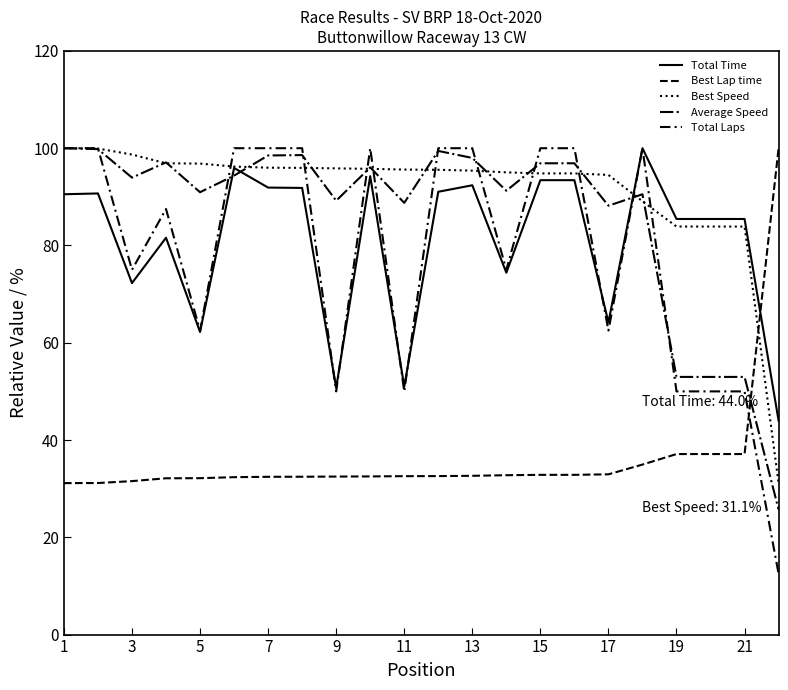

Does the chart have visible grid lines?

No